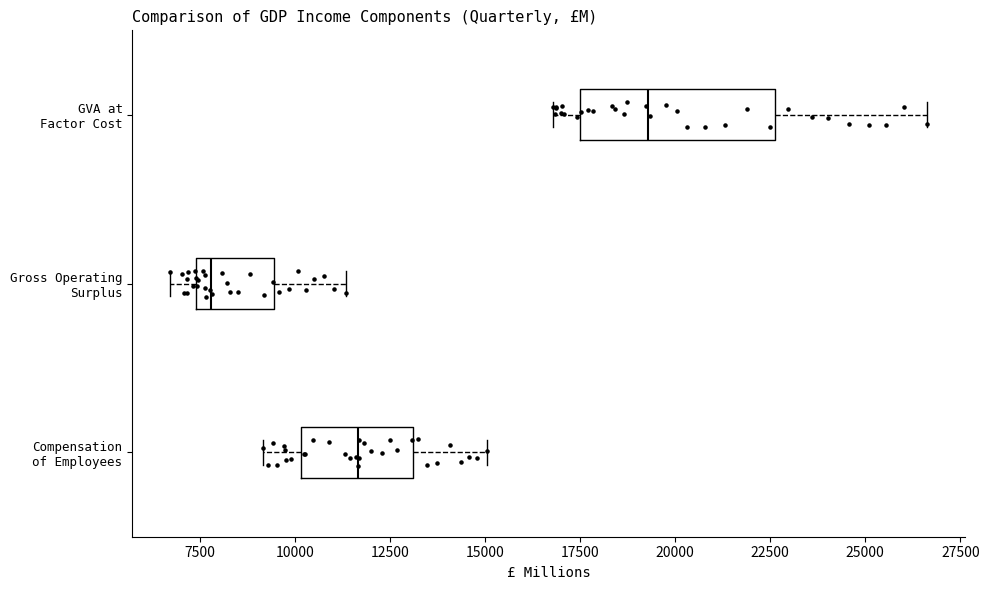

Reading bottom to top, transcribe this box plot: for each box, give where its median line is, the range the box spans, and where its two whiskers end, as read against the x-axis. The values are not printed on the chart, so give them approximately, as read against the axis.

Compensation of Employees: median 11500, box 10000 to 13000, whiskers 9000 to 15000
Gross Operating Surplus: median 8000, box 7500 to 9500, whiskers 6500 to 11500
GVA at Factor Cost: median 19500, box 17500 to 22500, whiskers 17000 to 26500